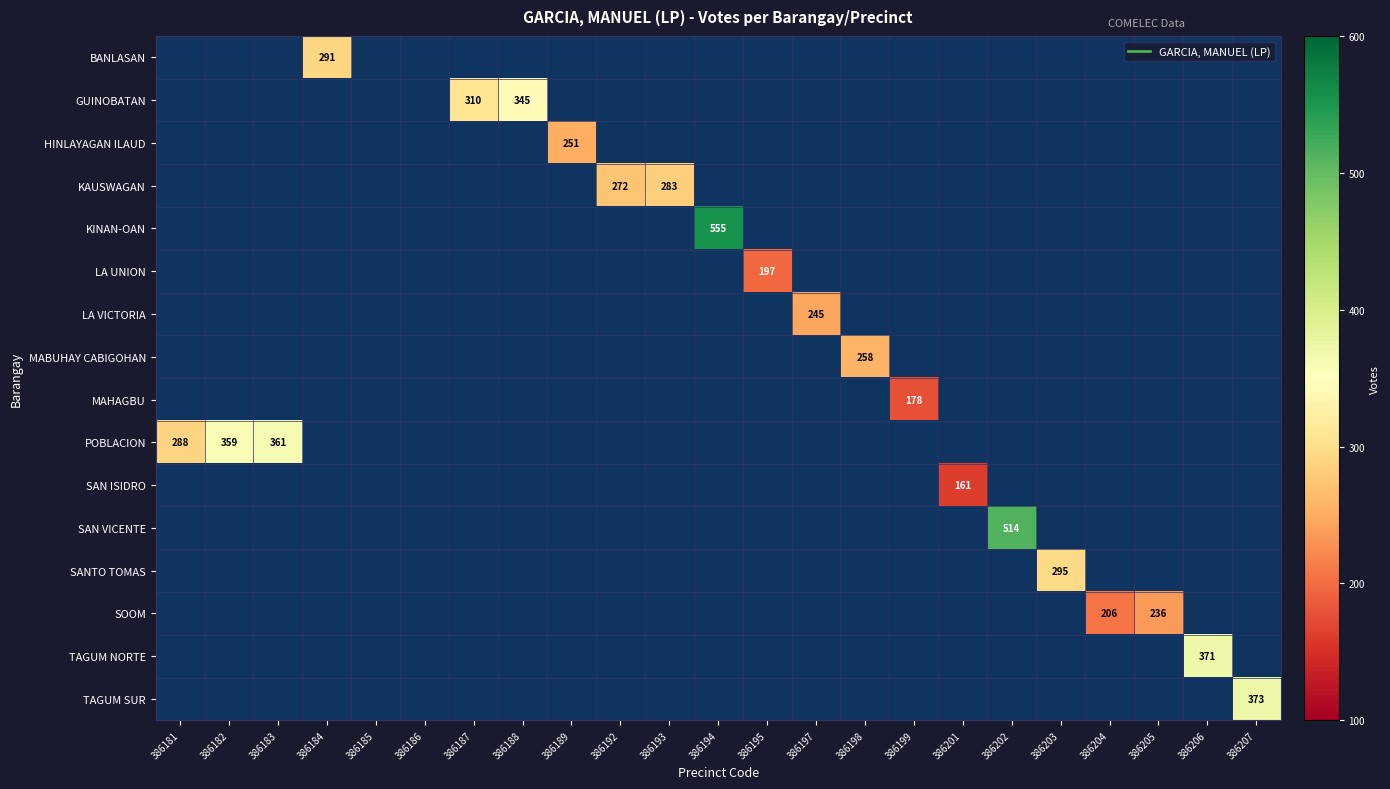

At which category is the sum across all series the highest?

386194